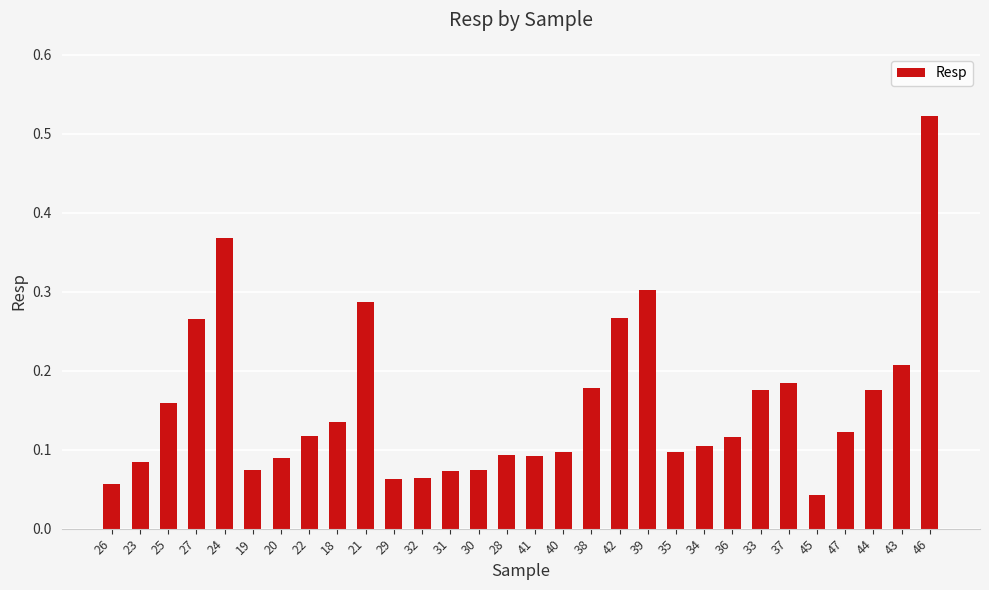

What is the label of the 25th bar from the left?

37